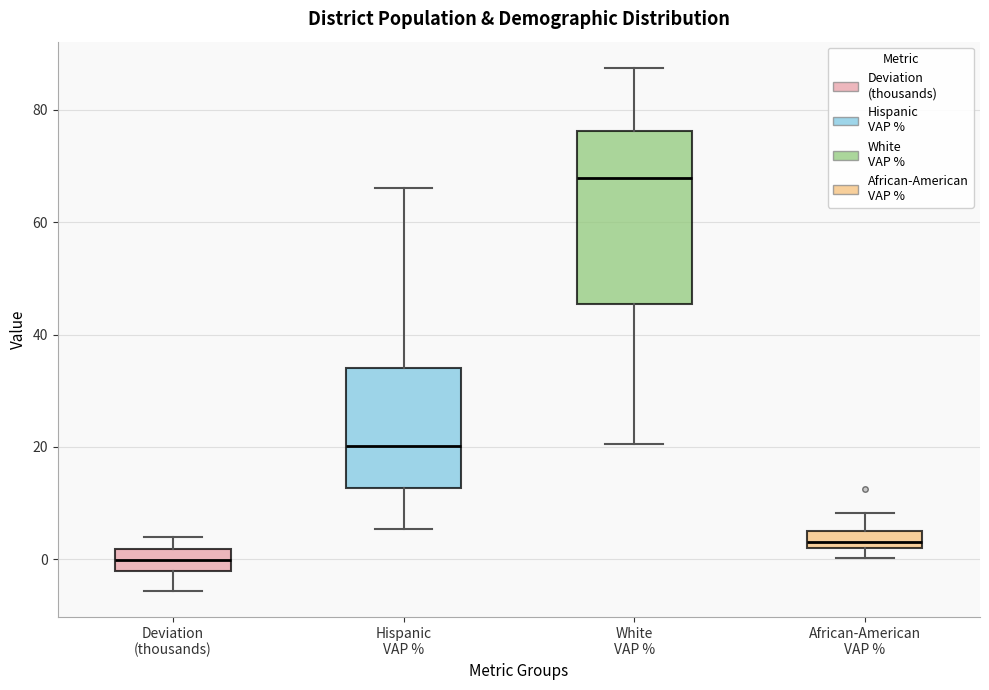

Reading left to right, read every box against the y-axis: the position of its median line, the range the box covers, and the ends of its whiskers. The values are not printed on the chart, so give them approximately, as read against the axis.

Deviation (thousands): median 0, box -2 to 2, whiskers -6 to 4
Hispanic VAP %: median 20, box 12 to 34, whiskers 6 to 66
White VAP %: median 68, box 46 to 76, whiskers 20 to 88
African-American VAP %: median 4, box 2 to 6, whiskers 0 to 8